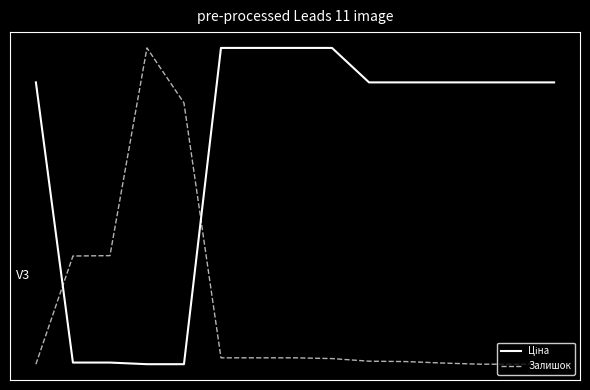

Reading left to right, what are all the values shown in this chart?

Ціна: 0=0.8	1=-1.0	2=-1.0	3=-1.0	4=-1.0	5=1.0	6=1.0	7=1.0	8=1.0	9=0.8	10=0.8	11=0.8	12=0.8	13=0.8	14=0.8
Залишок: 0=-1.0	1=-0.3	2=-0.3	3=1.0	4=0.7	5=-1.0	6=-1.0	7=-1.0	8=-1.0	9=-1.0	10=-1.0	11=-1.0	12=-1.0	13=-1.0	14=-1.0